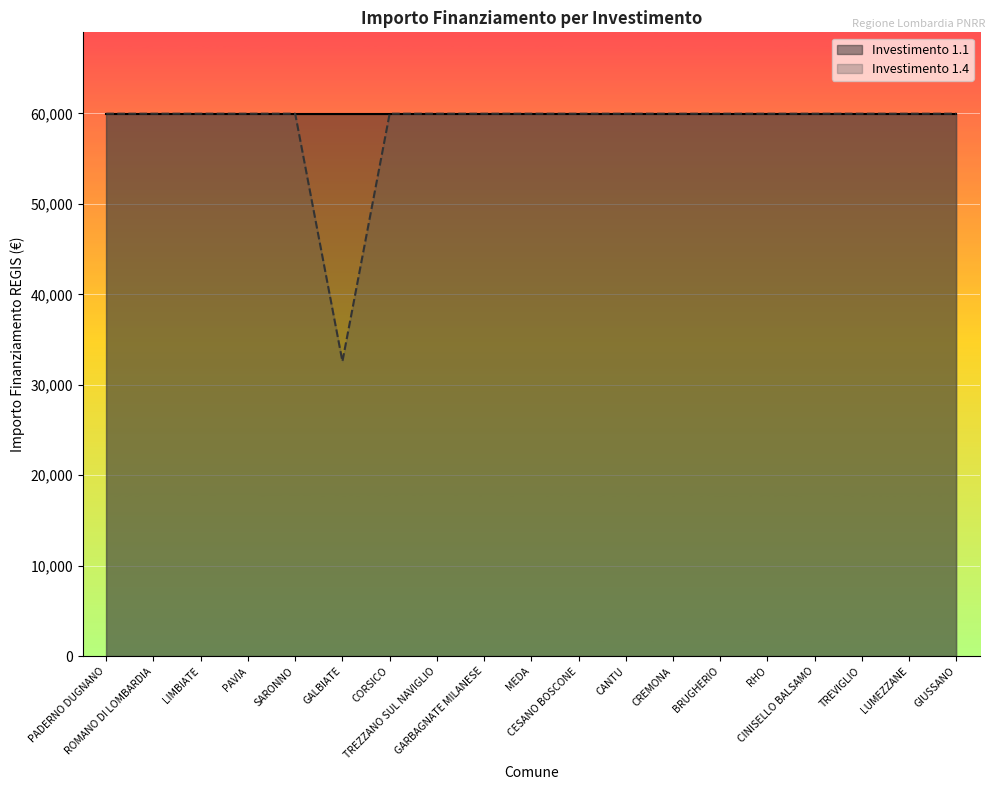

Between RHO and GIUSSANO, which is larger?

RHO